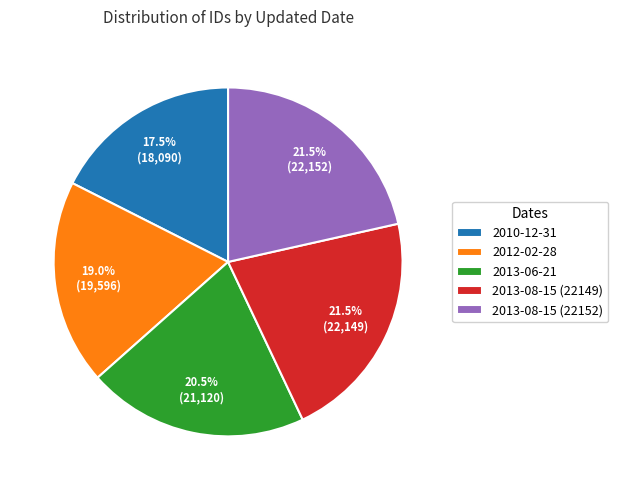

Does 2012-02-28 account for over 50% of the chart?

No